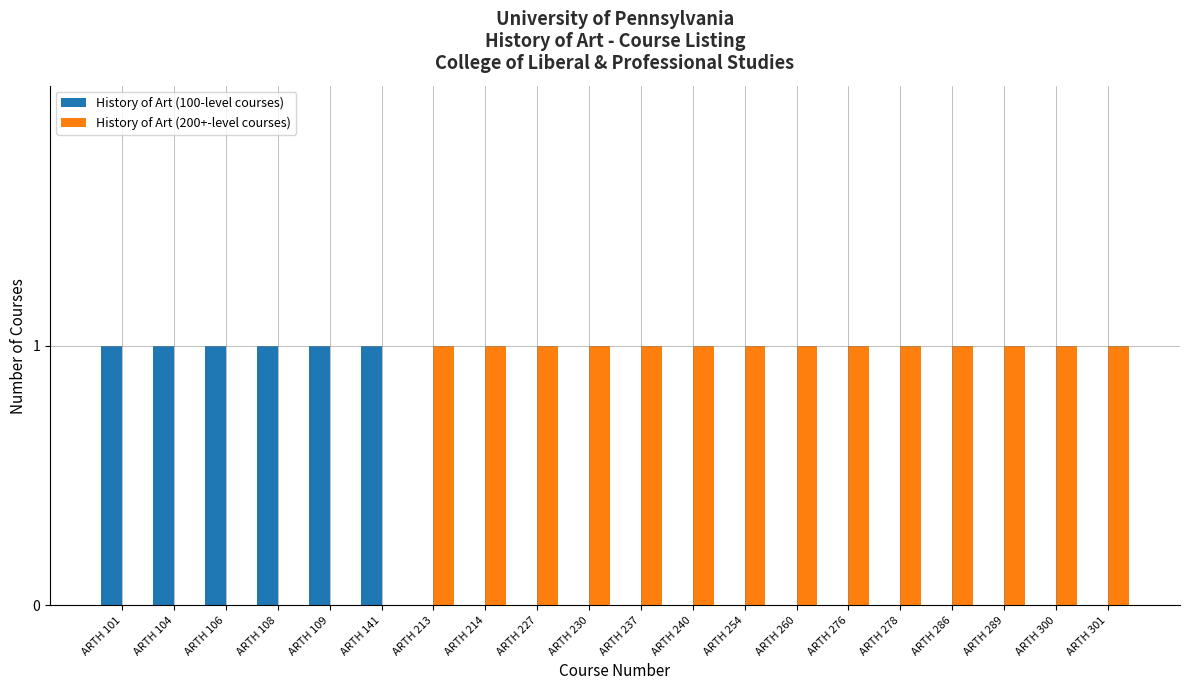

The value of History of Art (100-level courses) at ARTH 227 is 0. True or false?

True